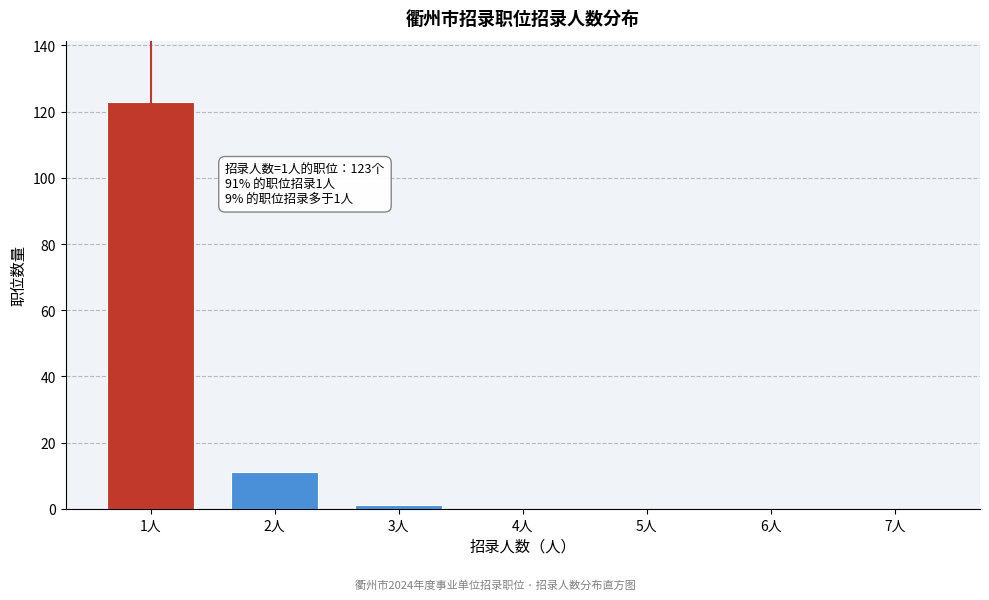

Reading right to left, extract all data points from this chart.

7人=0	6人=0	5人=0	4人=0	3人=1	2人=11	1人=123